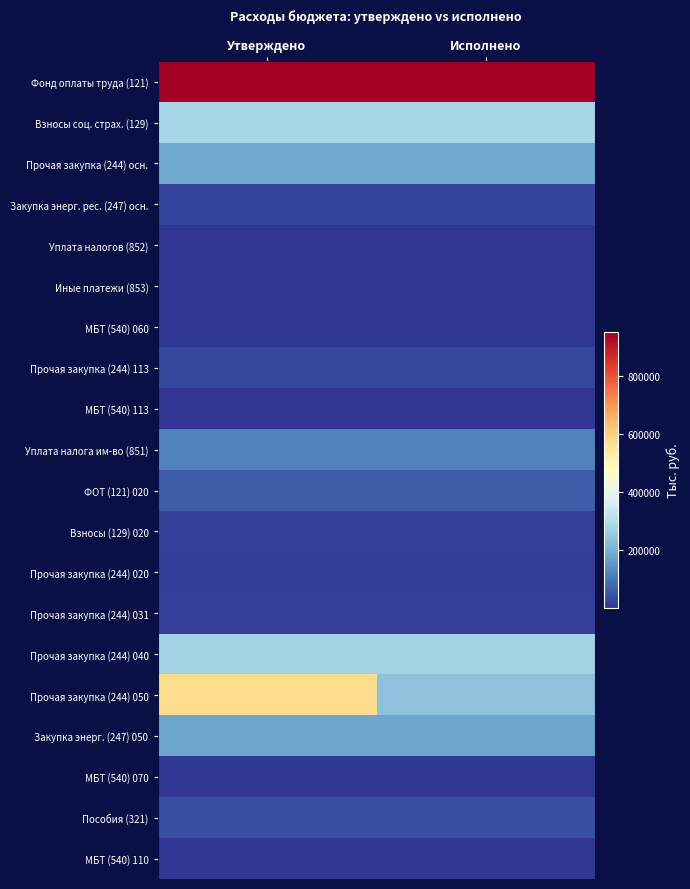

Reading left to right, what are all the values shown in this chart?

Фонд оплаты труда (121): Утверждено=952883.6	Исполнено=952883.6
Взносы соц. страх. (129): Утверждено=282303.1	Исполнено=282303.1
Прочая закупка (244) осн.: Утверждено=189219.0	Исполнено=189219.0
Закупка энерг. рес. (247) осн.: Утверждено=26000.0	Исполнено=26000.0
Уплата налогов (852): Утверждено=560.0	Исполнено=560.0
Иные платежи (853): Утверждено=5297.0	Исполнено=5297.0
МБТ (540) 060: Утверждено=6900.0	Исполнено=6900.0
Прочая закупка (244) 113: Утверждено=30000.0	Исполнено=30000.0
МБТ (540) 113: Утверждено=1400.0	Исполнено=1400.0
Уплата налога им-во (851): Утверждено=121557.0	Исполнено=121557.0
ФОТ (121) 020: Утверждено=61680.0	Исполнено=61680.0
Взносы (129) 020: Утверждено=18627.4	Исполнено=18627.4
Прочая закупка (244) 020: Утверждено=11752.6	Исполнено=11752.6
Прочая закупка (244) 031: Утверждено=19070.4	Исполнено=19070.4
Прочая закупка (244) 040: Утверждено=275340.5	Исполнено=275340.5
Прочая закупка (244) 050: Утверждено=580176.7	Исполнено=235407.9
Закупка энерг. (247) 050: Утверждено=181212.2	Исполнено=181212.2
МБТ (540) 070: Утверждено=4756.0	Исполнено=4756.0
Пособия (321): Утверждено=38448.0	Исполнено=38448.0
МБТ (540) 110: Утверждено=2621.0	Исполнено=2621.0